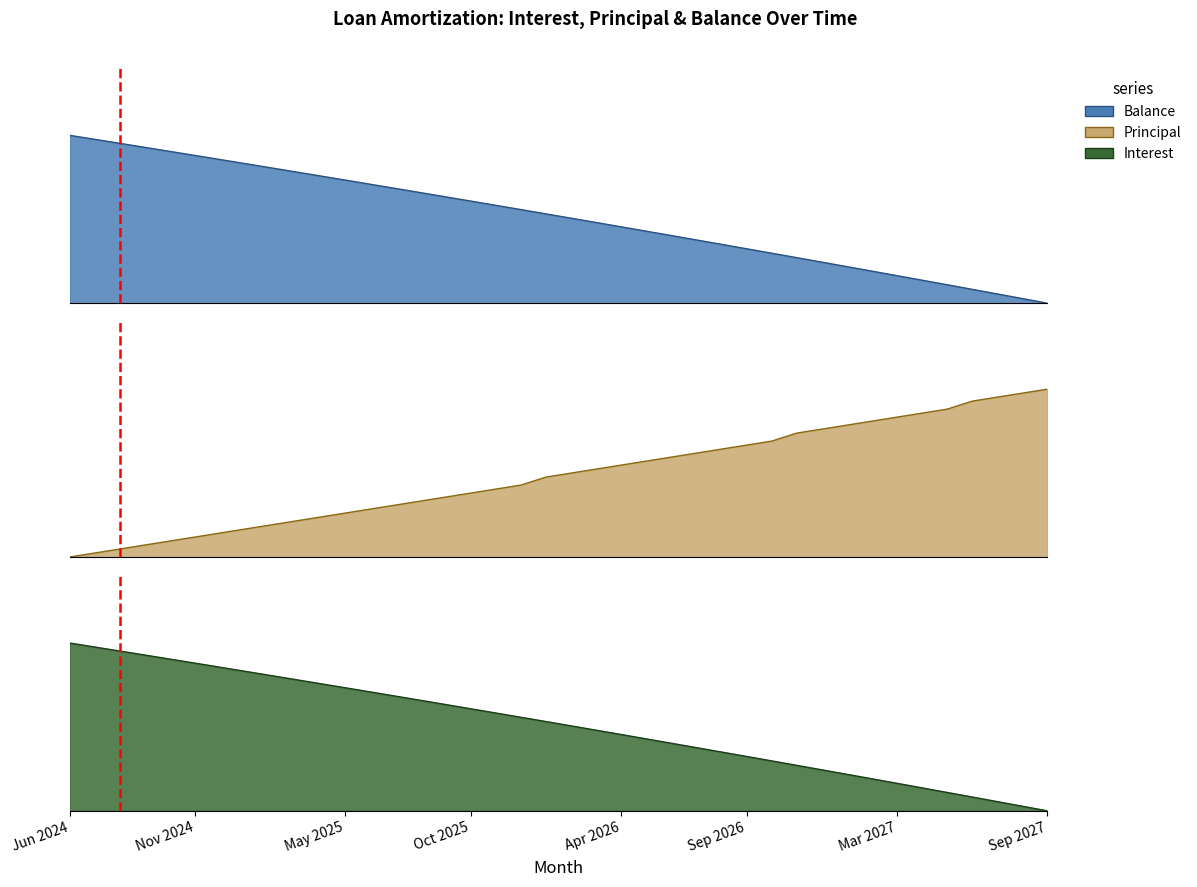

Reading right to left, what are all the values shown in this chart?

Interest: 0.0	0.0	0.1	0.1	0.1	0.1	0.2	0.2	0.2	0.2	0.3	0.3	0.3	0.4	0.4	0.4	0.4	0.5	0.5	0.5	0.5	0.6	0.6	0.6	0.6	0.7	0.7	0.7	0.7	0.8	0.8	0.8	0.8	0.9	0.9	0.9	0.9	1.0	1.0	1.0
Principal: 1.0	1.0	1.0	0.9	0.9	0.9	0.8	0.8	0.8	0.8	0.7	0.7	0.7	0.6	0.6	0.6	0.6	0.5	0.5	0.5	0.5	0.4	0.4	0.4	0.4	0.3	0.3	0.3	0.3	0.2	0.2	0.2	0.2	0.1	0.1	0.1	0.1	0.0	0.0	0.0
Balance: 0.0	0.0	0.1	0.1	0.1	0.1	0.2	0.2	0.2	0.2	0.3	0.3	0.3	0.4	0.4	0.4	0.4	0.5	0.5	0.5	0.5	0.6	0.6	0.6	0.6	0.7	0.7	0.7	0.7	0.8	0.8	0.8	0.8	0.9	0.9	0.9	0.9	1.0	1.0	1.0